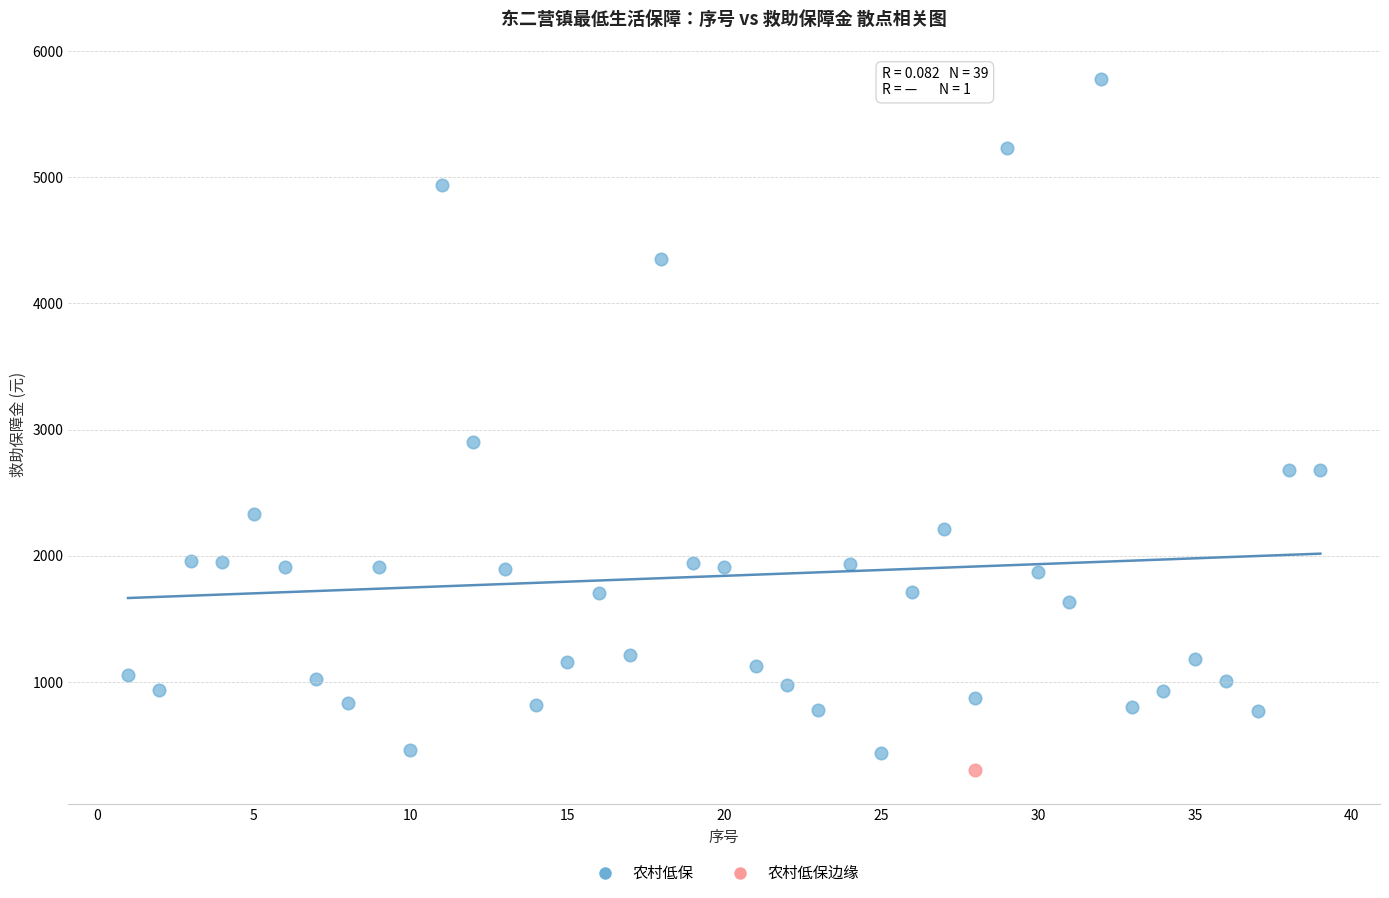

What are all the series names shown in the legend?

农村低保, 农村低保边缘